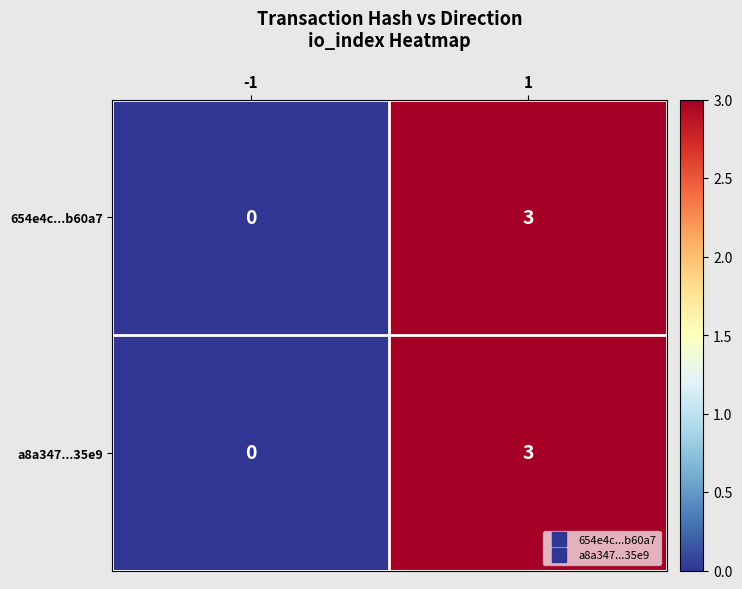

Reading left to right, extract all data points from this chart.

654e4c...b60a7: 0	3
a8a347...35e9: 0	3